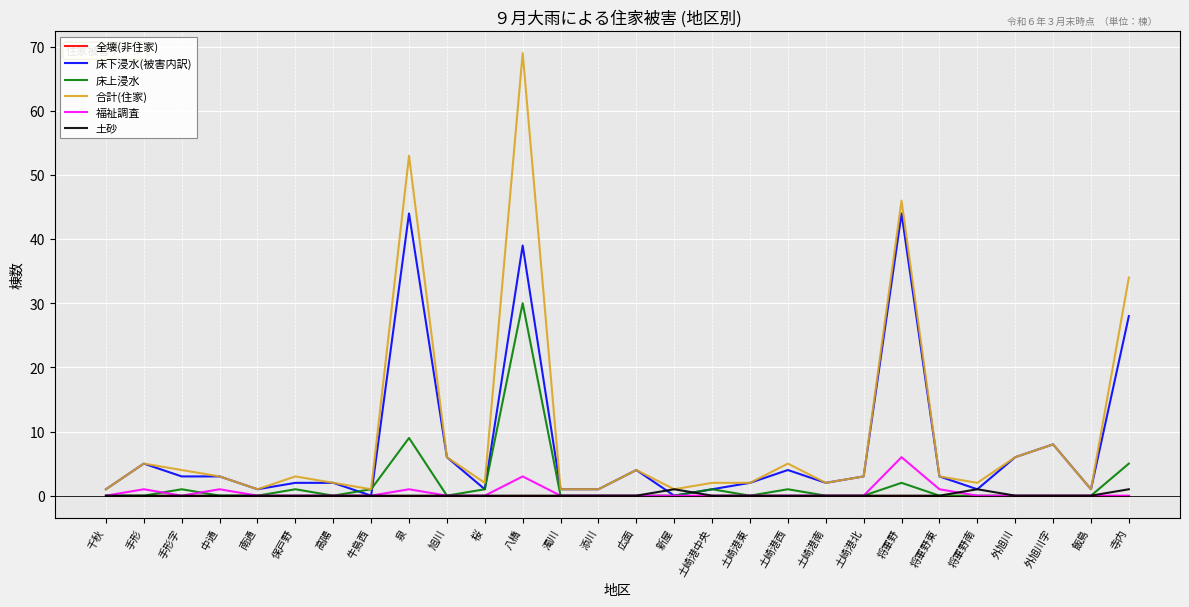

At which category is the sum across all series the highest?

八橋